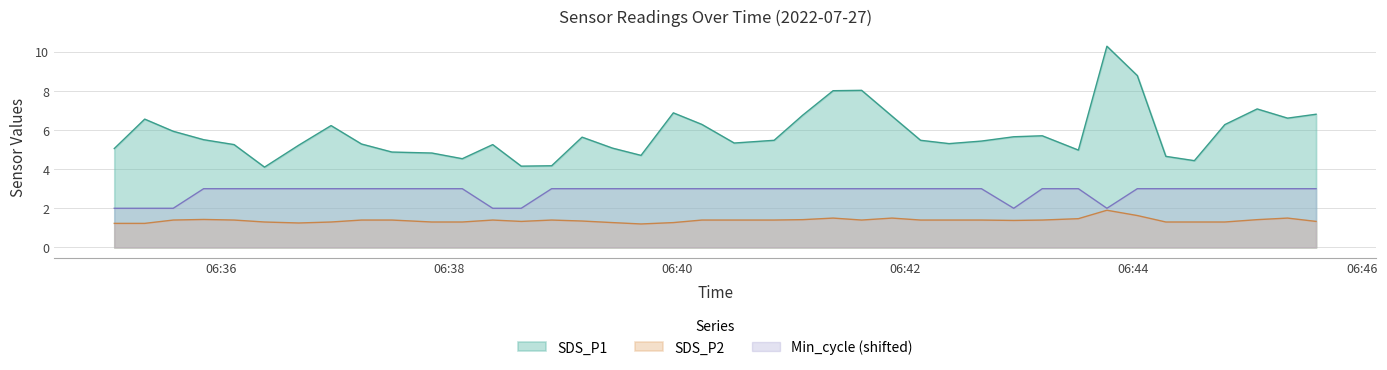

What is the average value of the SDS_P1 series?

5.8